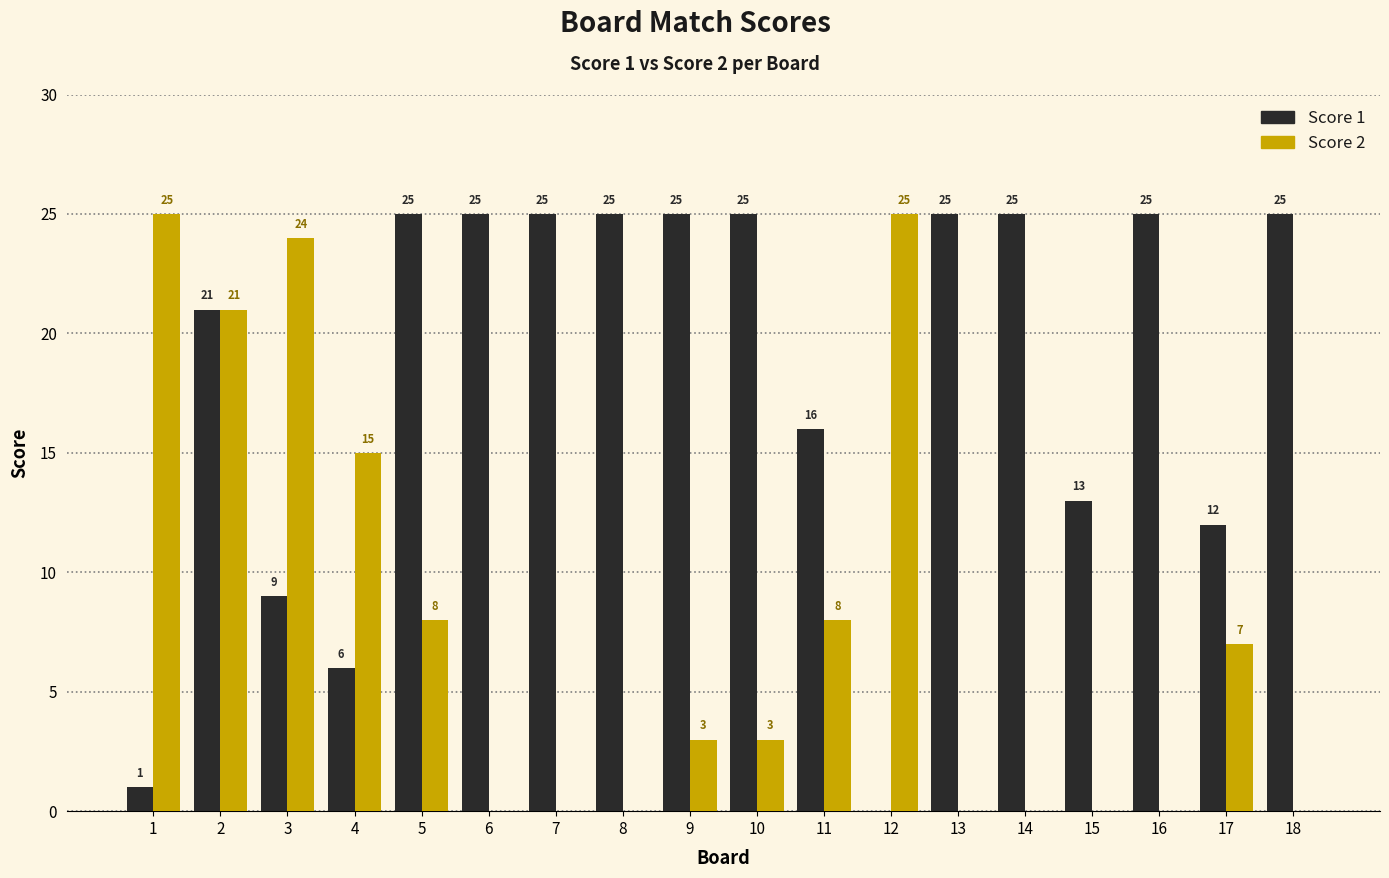

What are all the series names shown in the legend?

Score 1, Score 2